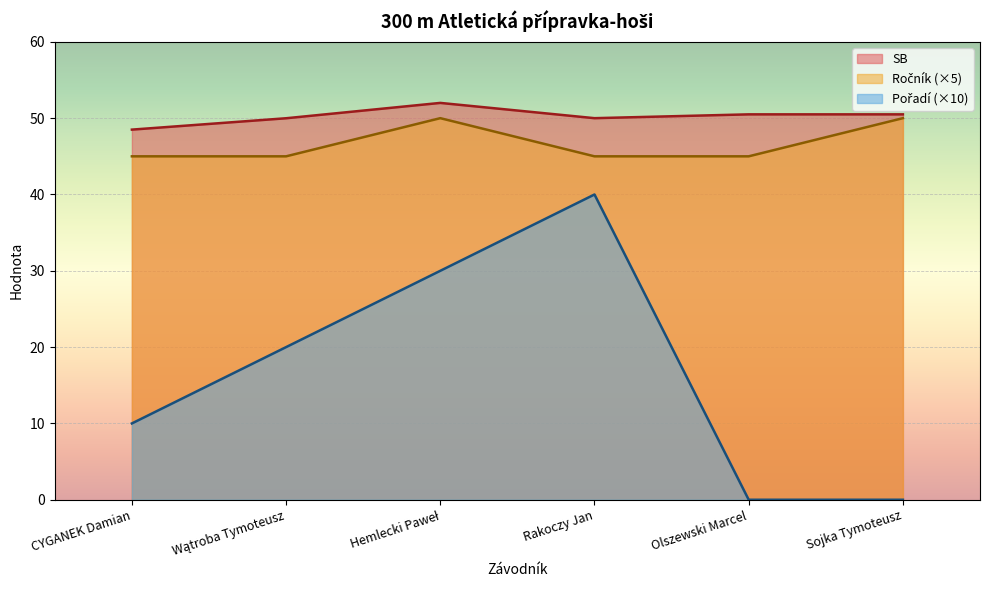

Which category has the lowest value in the Ročník series?

CYGANEK Damian